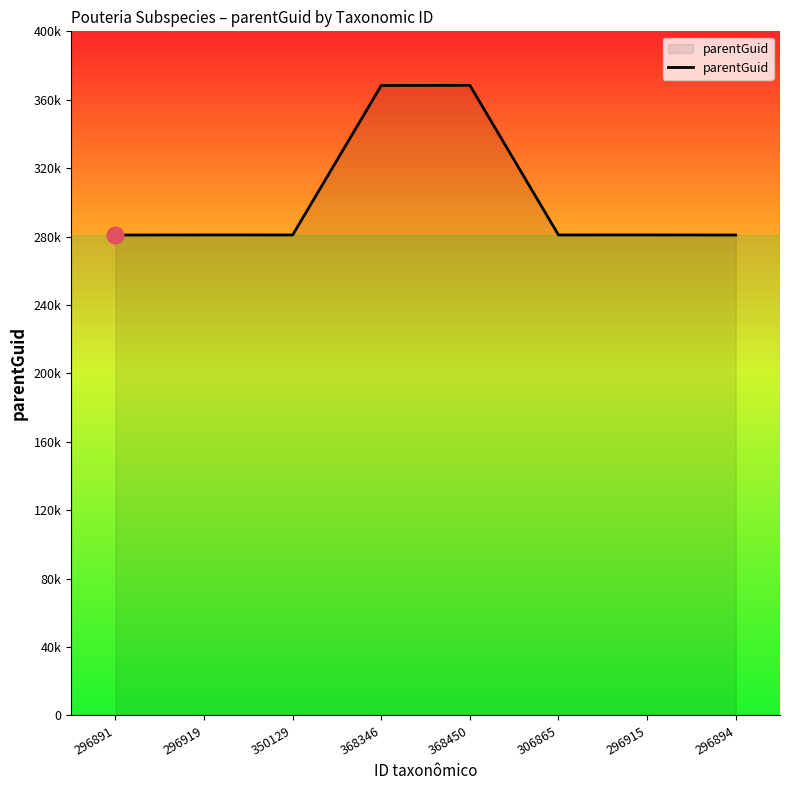

Rank the categories by value from highest to lowest.

368450, 368346, 296919, 296915, 350129, 306865, 296891, 296894